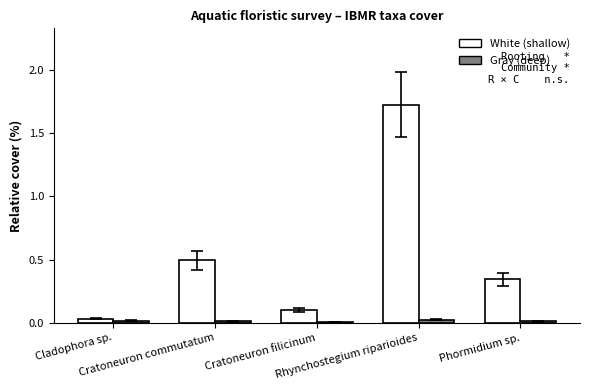

Where is White (shallow) nearest to the value 0?

Cladophora sp.